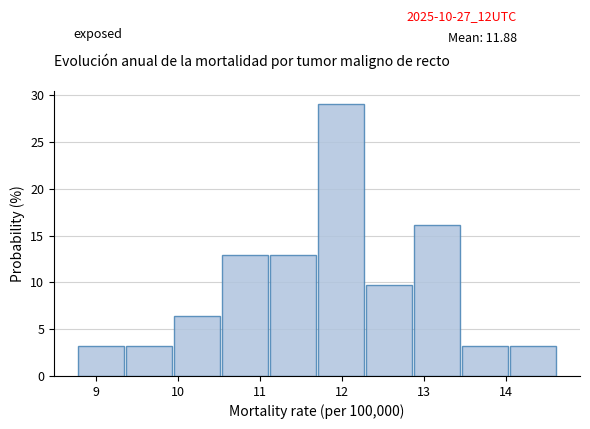

Reading left to right, transcribe this chart: for each bar, give the range it covers on the x-axis and its height. Neither the bar edges nor the heights are printed on the chart, so give them approximately, as read against the axes.

8.8 to 9.4: 3.0
9.4 to 10.0: 3.0
10.0 to 10.5: 6.5
10.5 to 11.1: 13.0
11.1 to 11.7: 13.0
11.7 to 12.3: 29.0
12.3 to 12.9: 9.5
12.9 to 13.5: 16.0
13.5 to 14.1: 3.0
14.1 to 14.6: 3.0